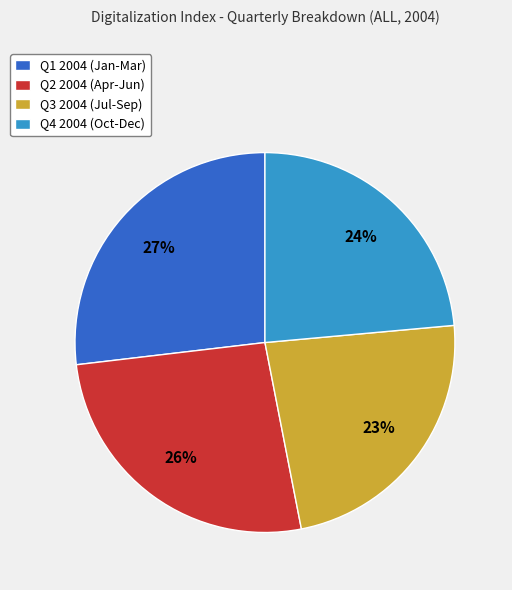

To the nearest percent, what is the difference between the Q2 2004 (Apr-Jun) and Q1 2004 (Jan-Mar) slice percentages?

1%